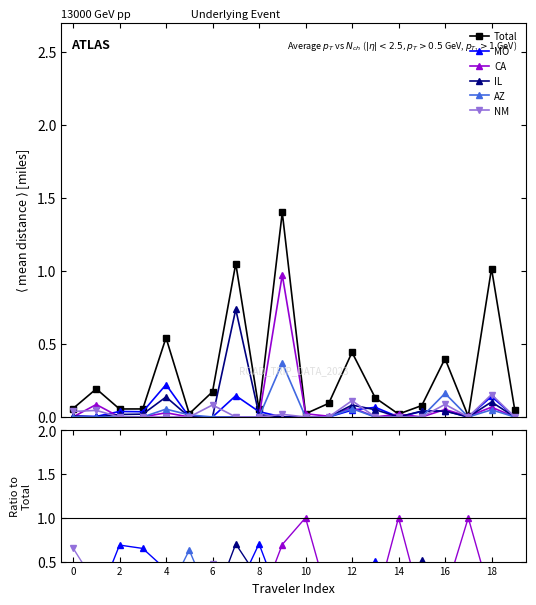

How many interior local peaks does the CA series have?

7